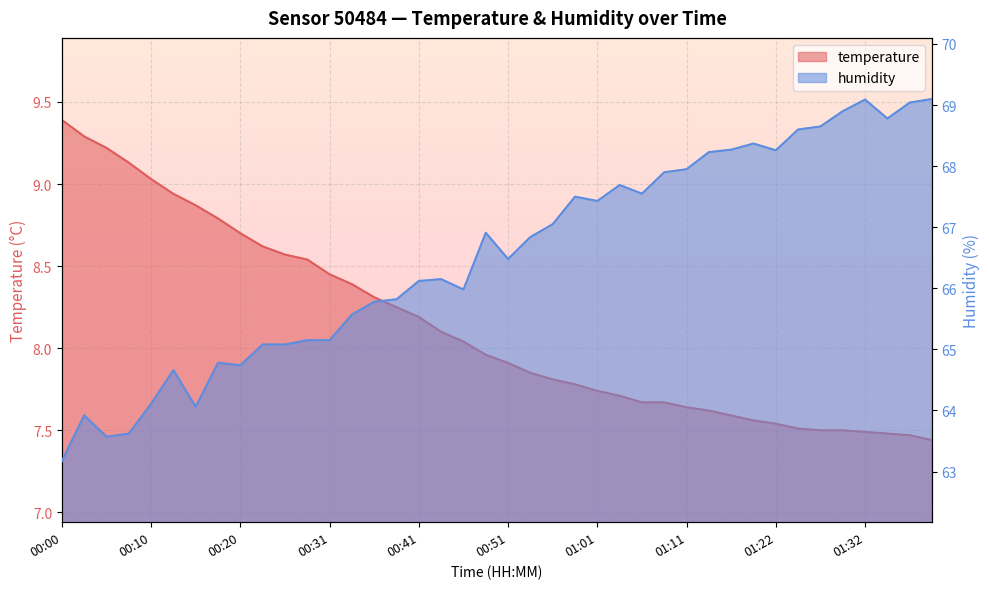

What is the average value of the temperature series?

8.1